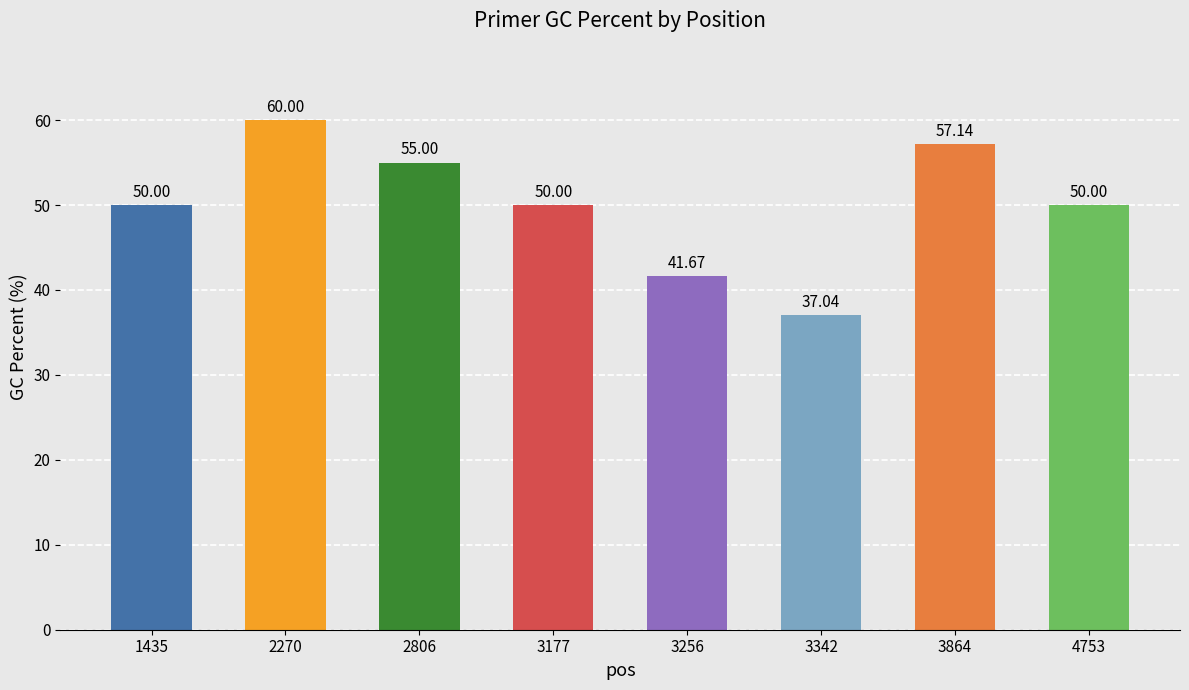

The value at 3256 is 73.6. True or false?

False